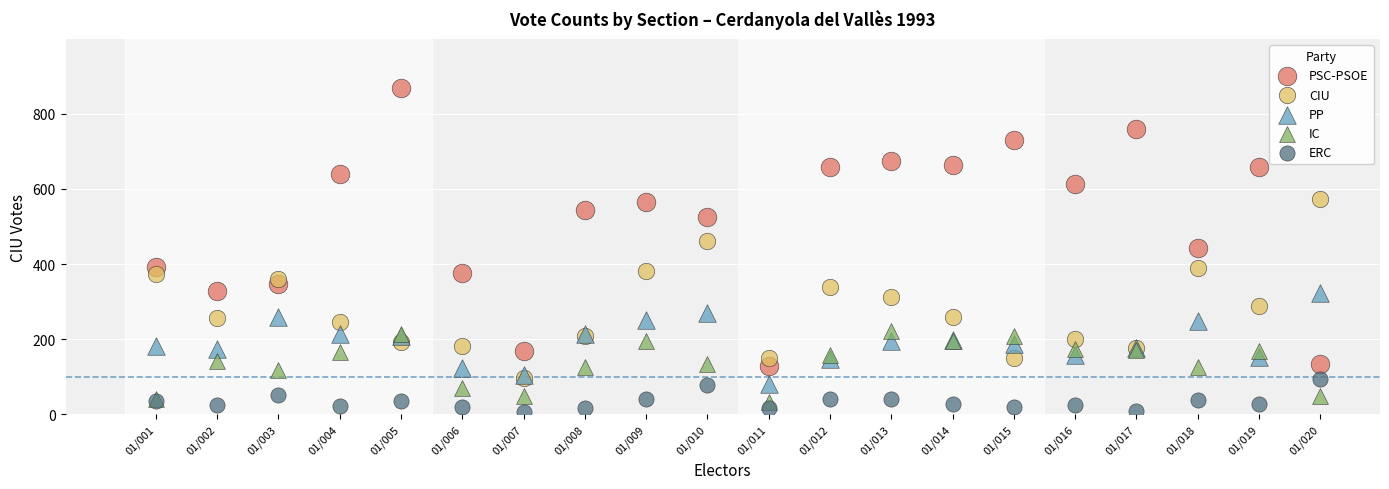

Which series contains the lowest Y value?

ERC